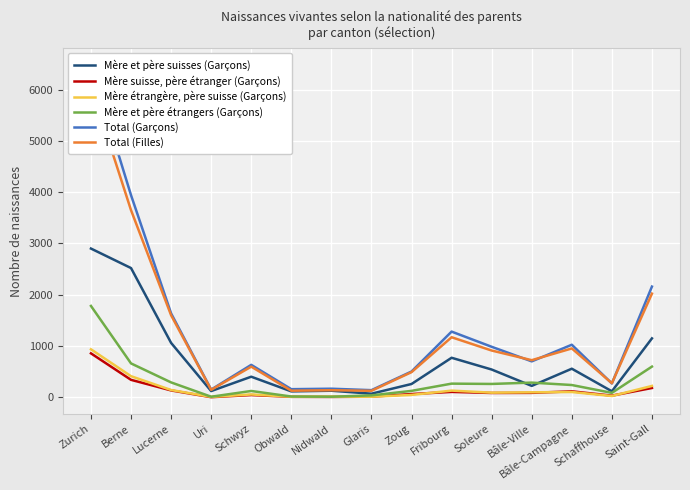

What is the difference between the Mère et père étrangers (Garçons) values at Bâle-Campagne and Fribourg?

27